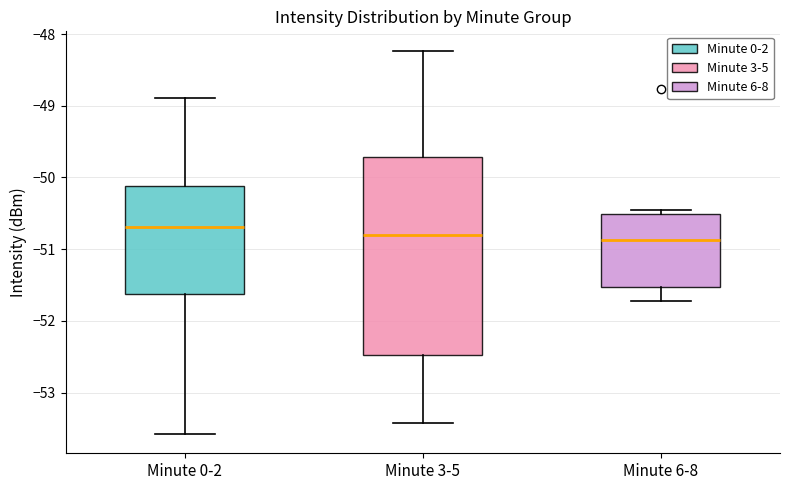

Reading left to right, read every box against the y-axis: the position of its median line, the range the box covers, and the ends of its whiskers. The values are not printed on the chart, so give them approximately, as read against the axis.

Minute 0-2: median -50.7, box -51.6 to -50.1, whiskers -53.6 to -48.9
Minute 3-5: median -50.8, box -52.5 to -49.7, whiskers -53.4 to -48.2
Minute 6-8: median -50.9, box -51.5 to -50.5, whiskers -51.7 to -50.5 (just above the box's upper edge)